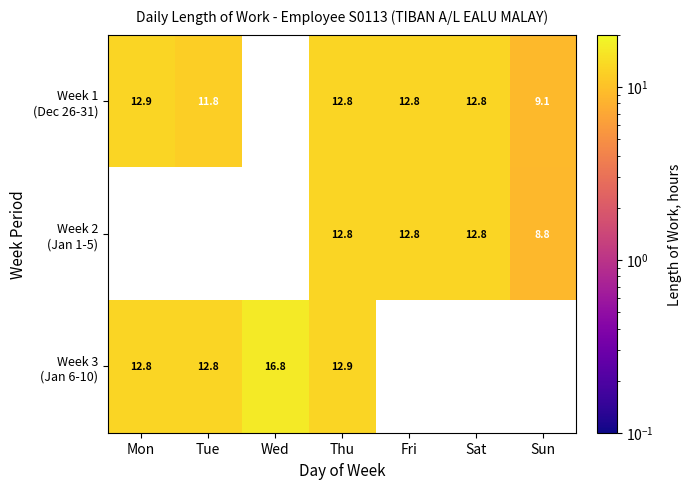

What is the greatest value displayed?

16.8